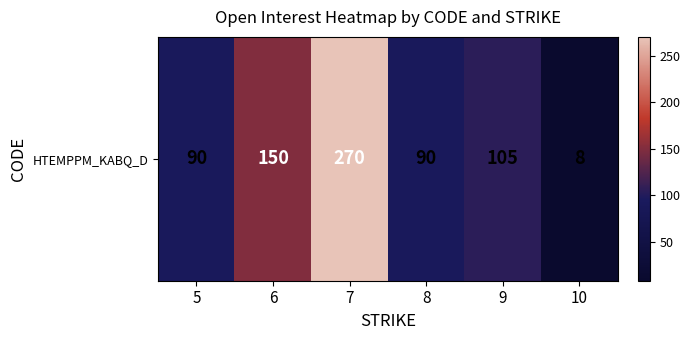

True or false: the data shows 90 at 8.

True